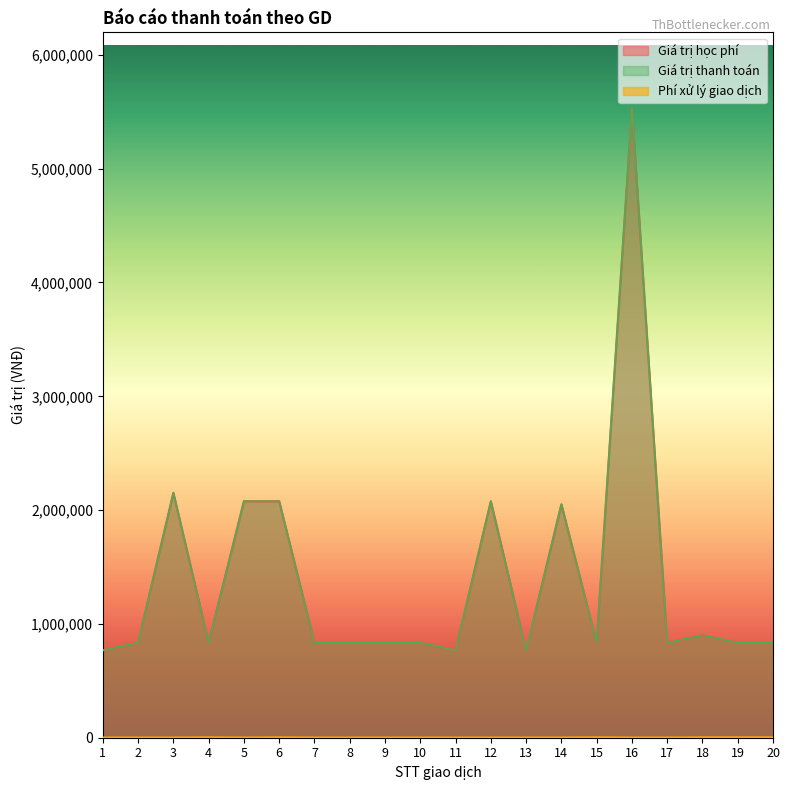

Count the Phí xử lý giao dịch values in the range 3300 to 5000.

20